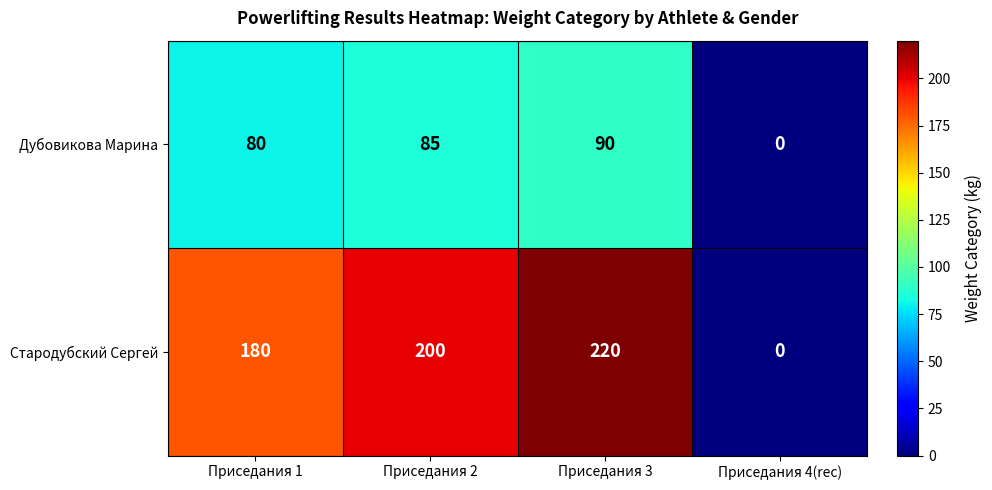

Reading right to left, what are all the values shown in this chart?

Дубовикова Марина: 0	90	85	80
Стародубский Сергей: 0	220	200	180